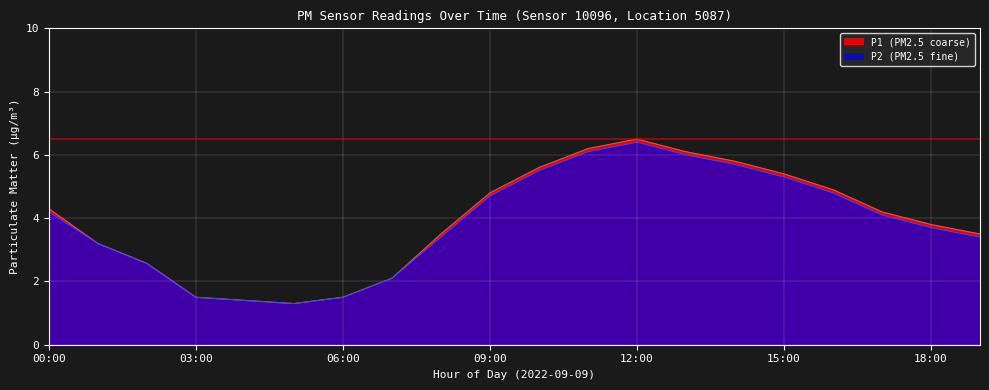

What are all the series names shown in the legend?

P1, P2